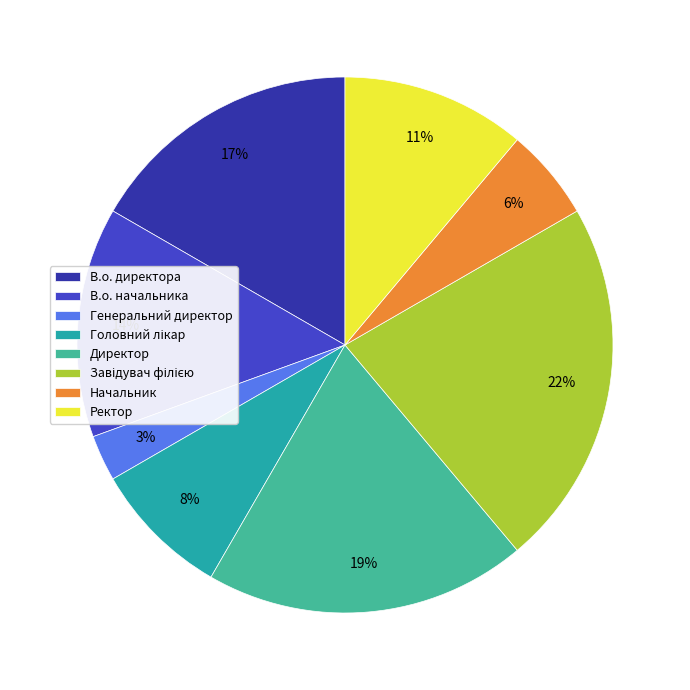

Count the number of slices in the pie.

8